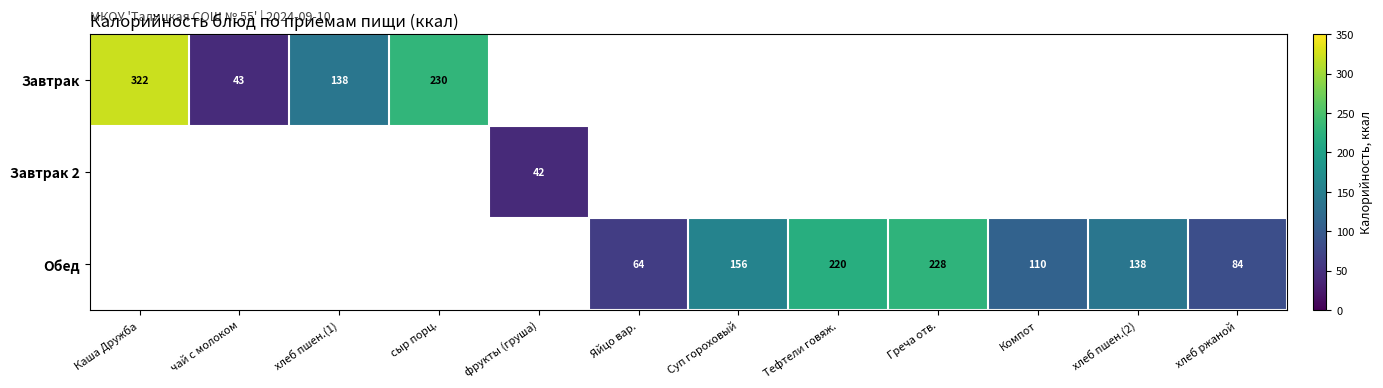

The value of Обед at Греча отв. is 131. True or false?

False